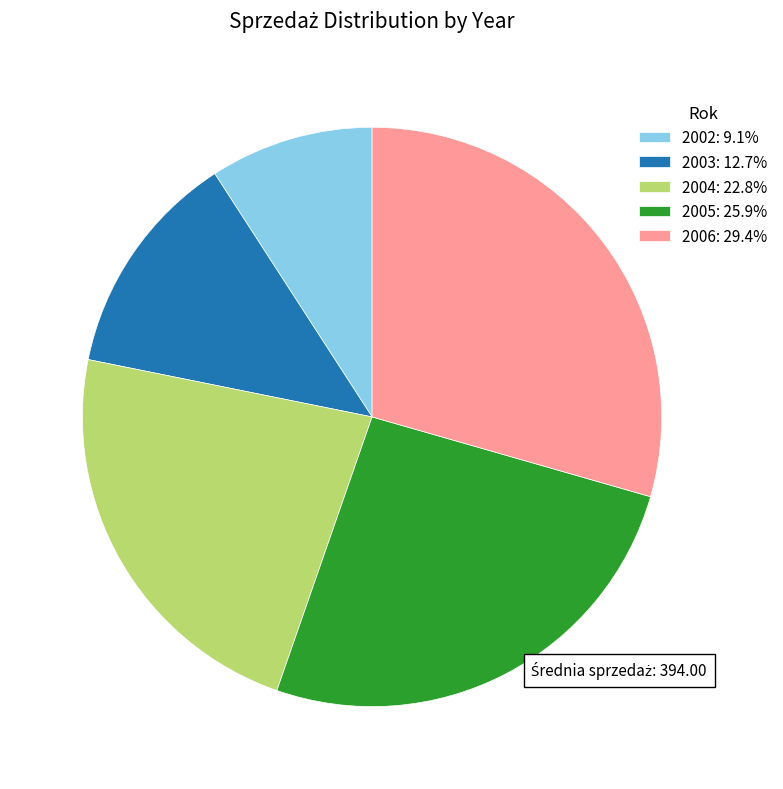

Is there any slice that represents more than half of the pie?

No